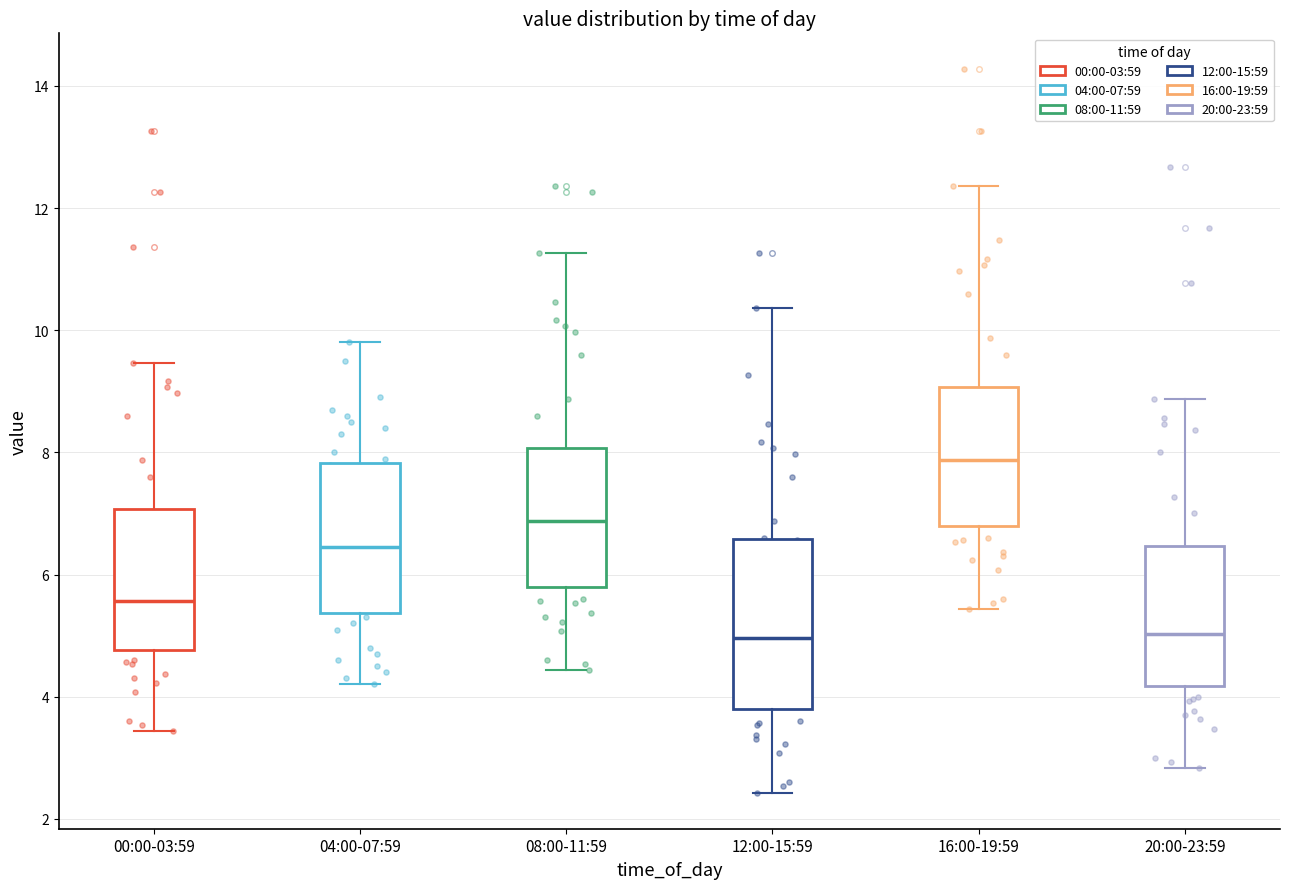

Reading left to right, transcribe this box plot: for each box, give where its median line is, the range the box spans, and where its two whiskers end, as read against the y-axis. The values are not printed on the chart, so give them approximately, as read against the axis.

00:00-03:59: median 5.6, box 4.8 to 7.0, whiskers 3.4 to 9.4
04:00-07:59: median 6.4, box 5.4 to 7.8, whiskers 4.2 to 9.8
08:00-11:59: median 6.8, box 5.8 to 8.0, whiskers 4.4 to 11.2
12:00-15:59: median 5.0, box 3.8 to 6.6, whiskers 2.4 to 10.4
16:00-19:59: median 7.8, box 6.8 to 9.0, whiskers 5.4 to 12.4
20:00-23:59: median 5.0, box 4.2 to 6.4, whiskers 2.8 to 8.8